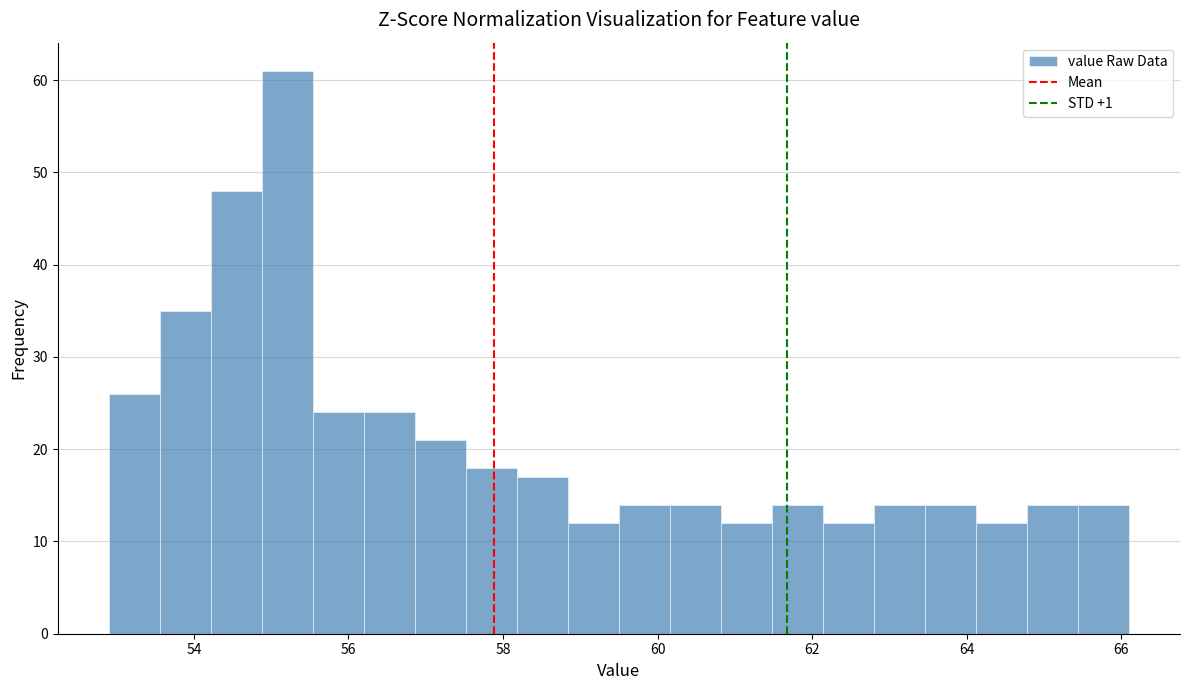

Read against the x-axis, roughly where is the centre of the tallest bar?

55.2